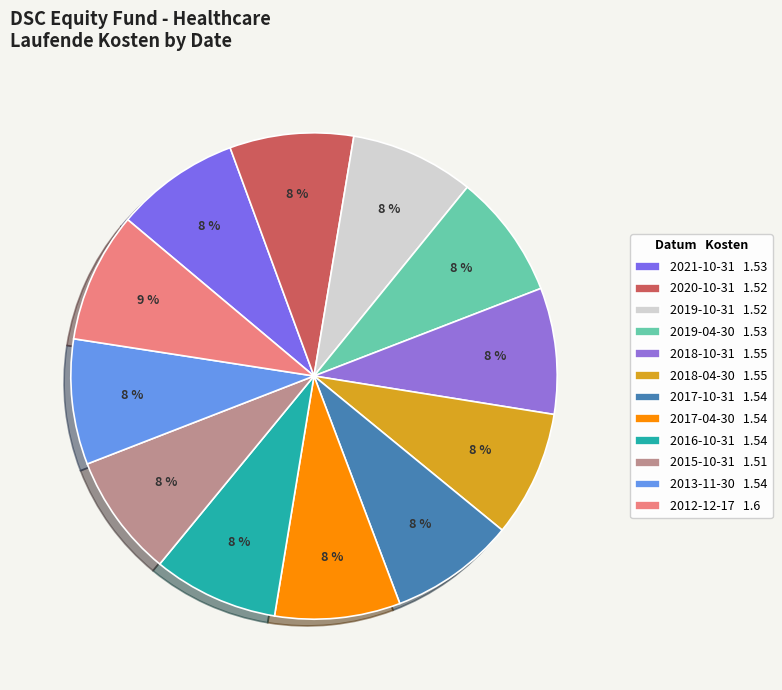

What portion of the pie excludes 2018-10-31?

91.6%